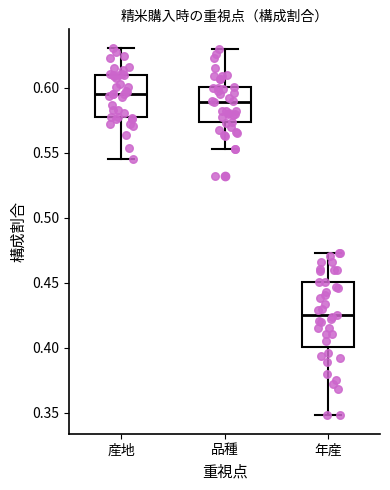

Reading left to right, read every box against the y-axis: the position of its median line, the range the box covers, and the ends of its whiskers. The values are not printed on the chart, so give them approximately, as read against the axis.

産地: median 0.595, box 0.580 to 0.610, whiskers 0.545 to 0.630
品種: median 0.590, box 0.575 to 0.600, whiskers 0.555 to 0.630
年産: median 0.425, box 0.400 to 0.450, whiskers 0.350 to 0.475